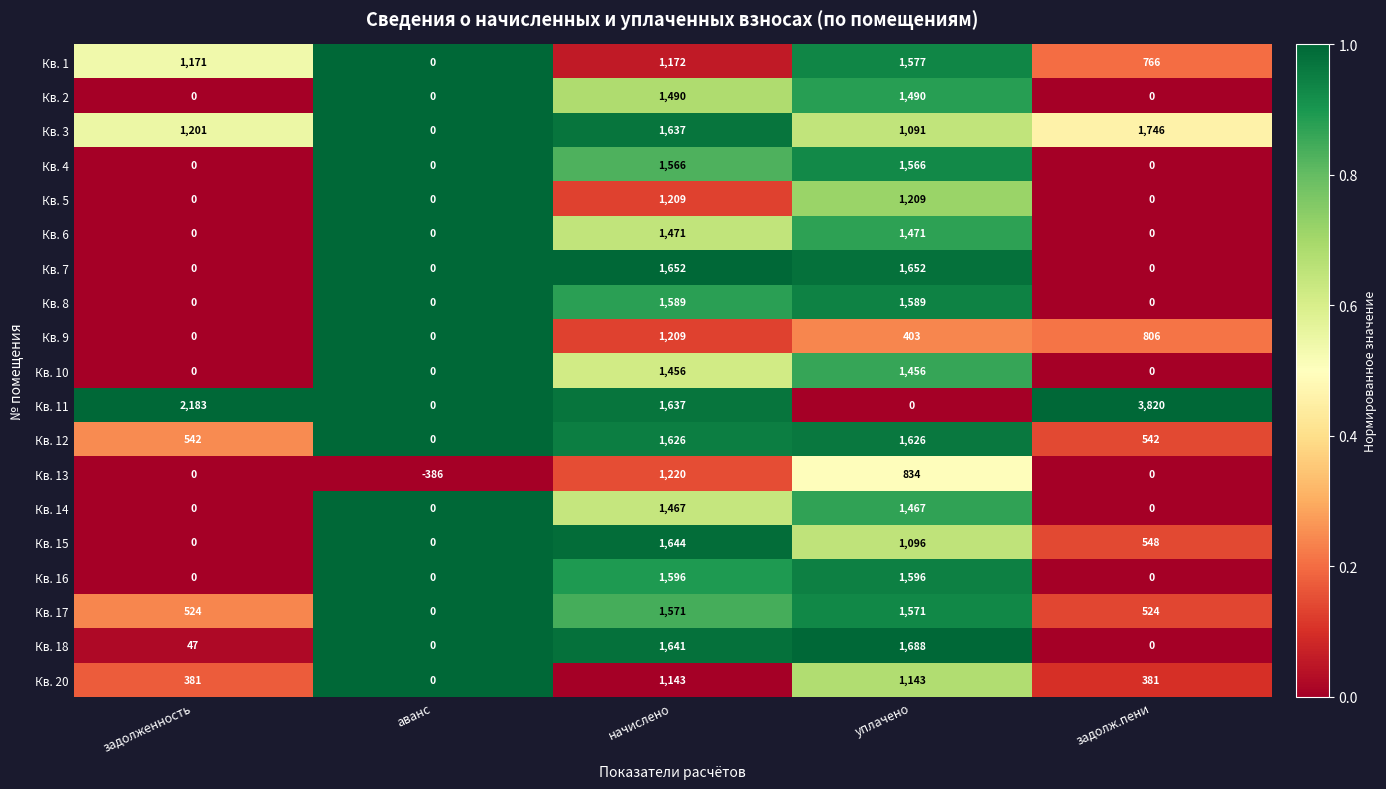

Count the number of categories in the chart.

5